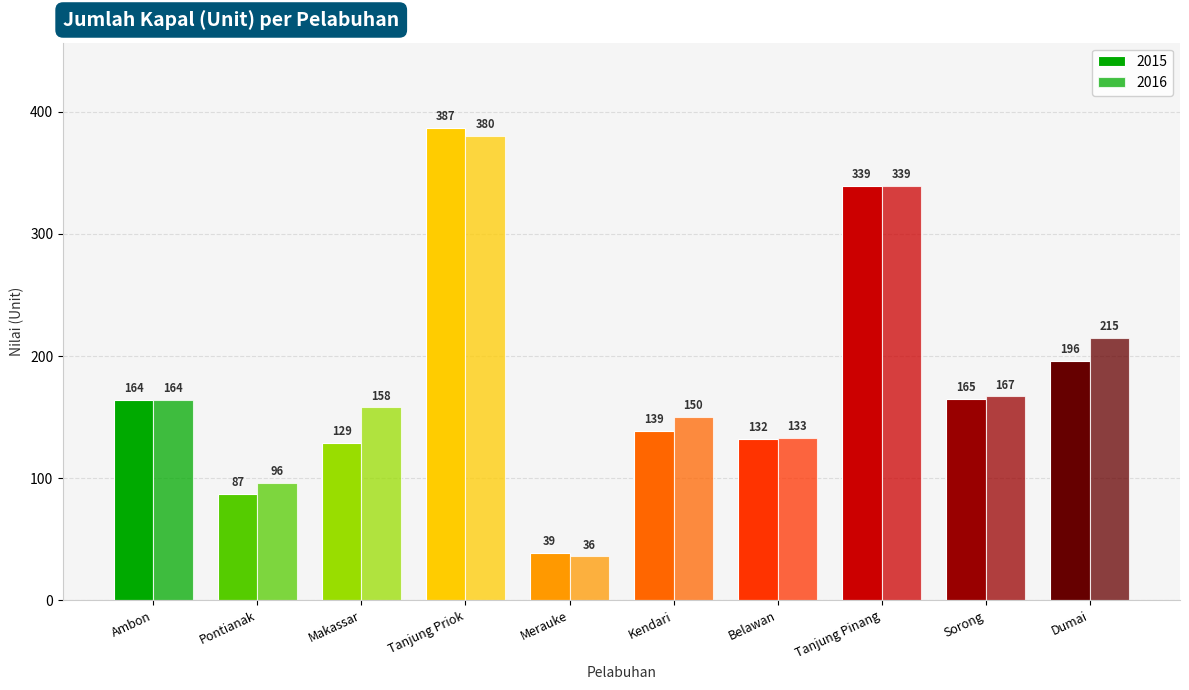

Reading right to left, list all the values displayed in this chart.

2015: 196	165	339	132	139	39	387	129	87	164
2016: 215	167	339	133	150	36	380	158	96	164